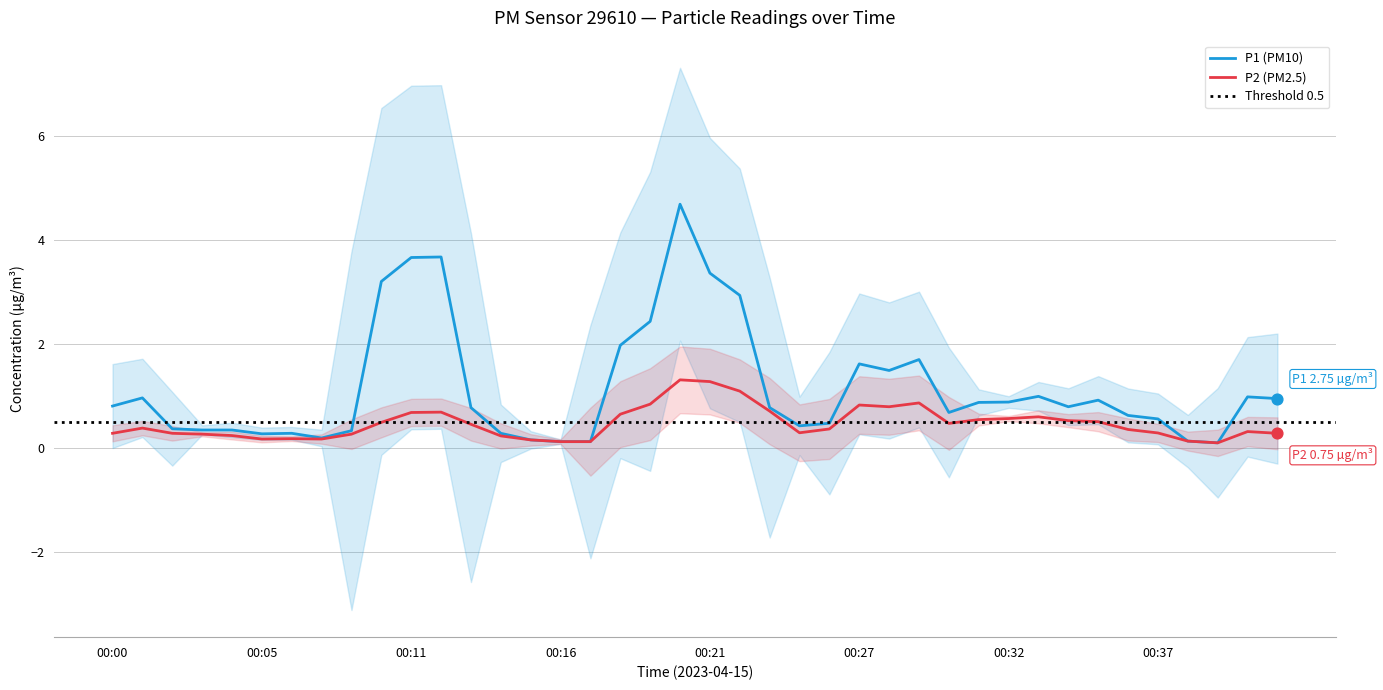

Which series contains the highest Y value?

P1